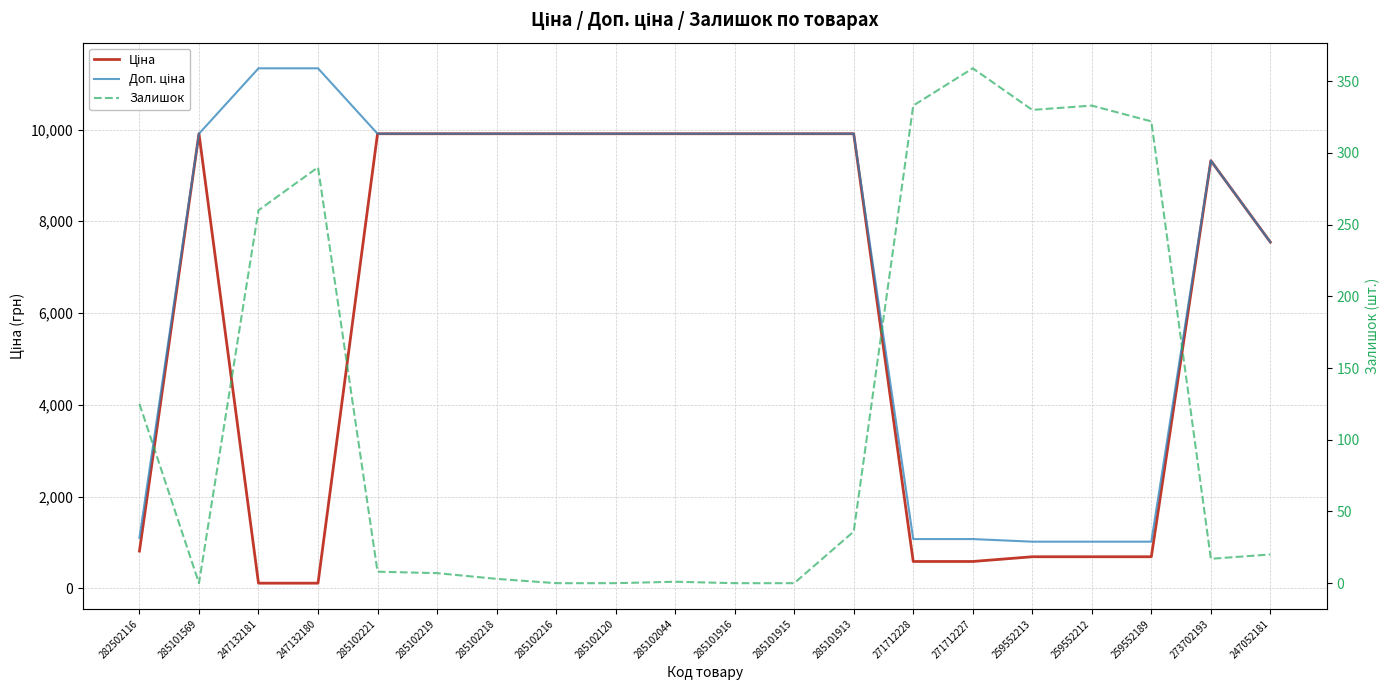

What is the difference between the maximum and minimum values in the Залишок series?

359.0